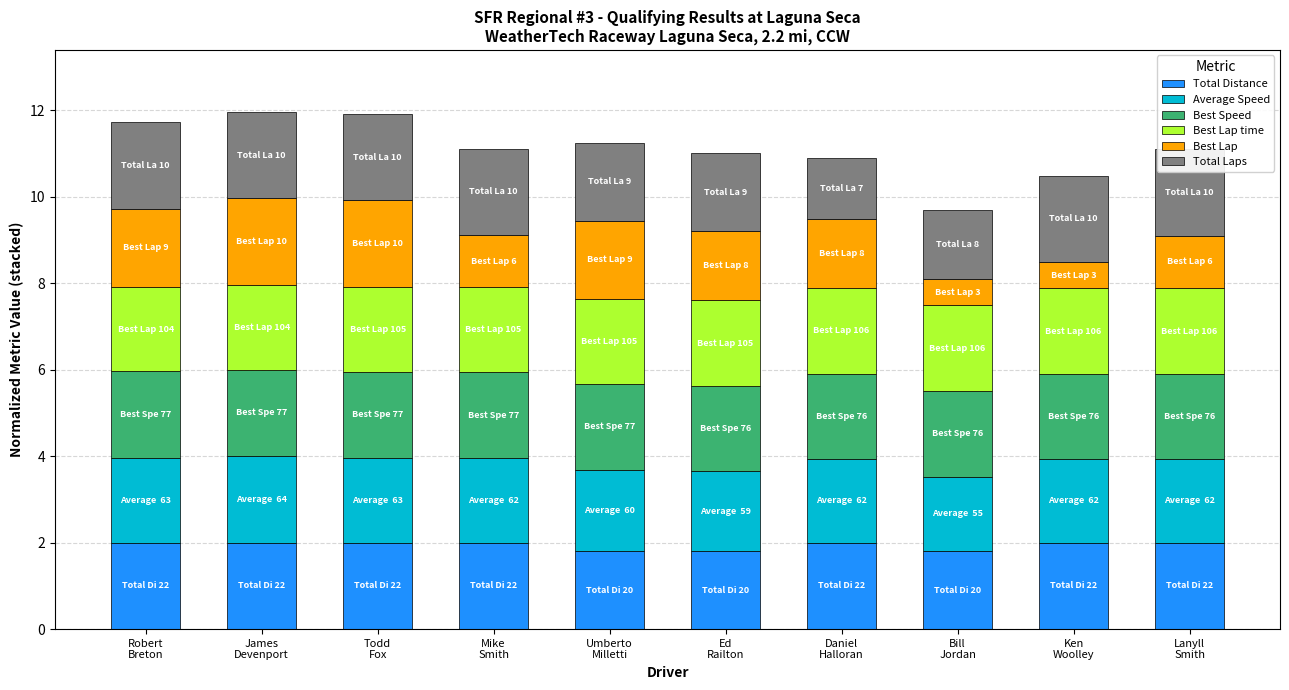

How many Total Laps values are between 1 and 2?

10